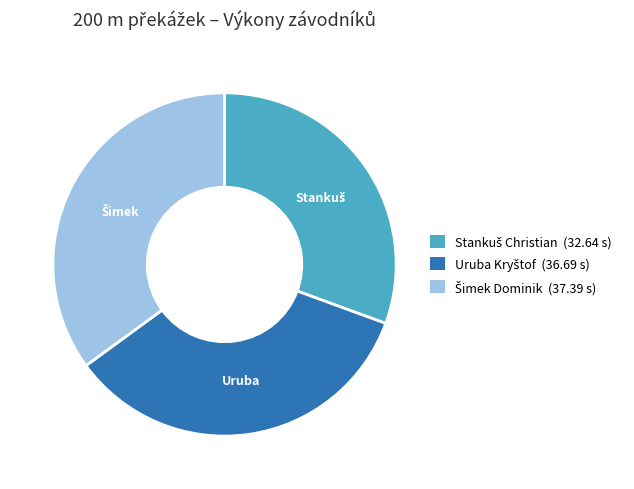

Is there any slice that represents more than half of the pie?

No